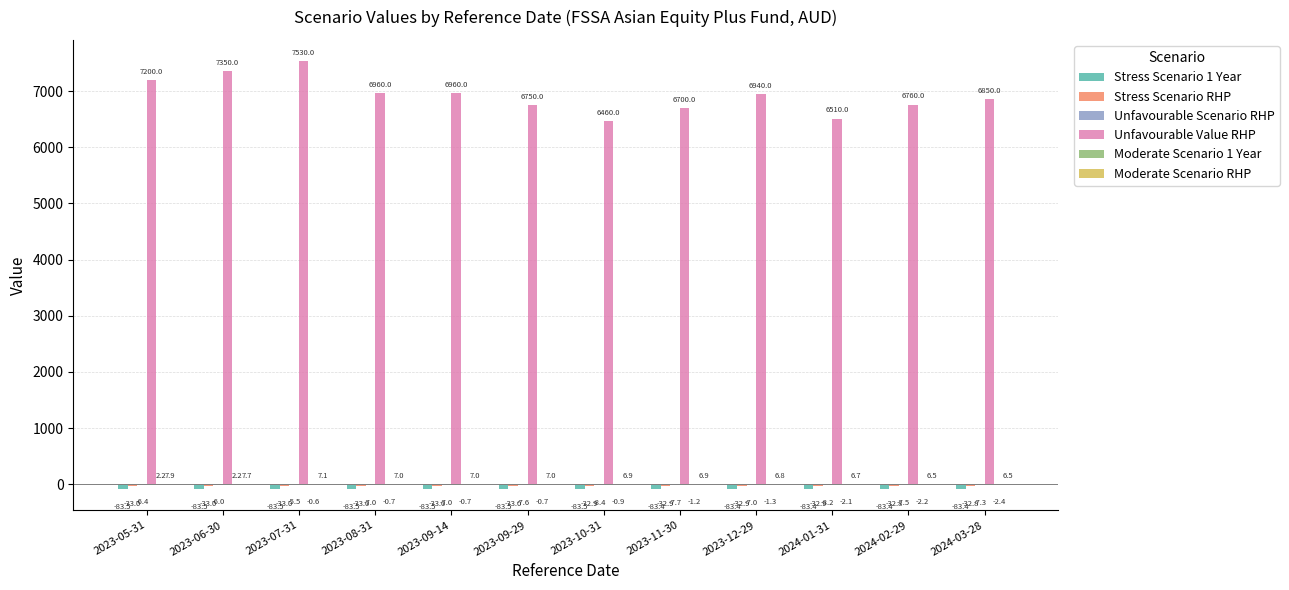

Which series has the largest total across all categories?

Unfavourable Value RHP